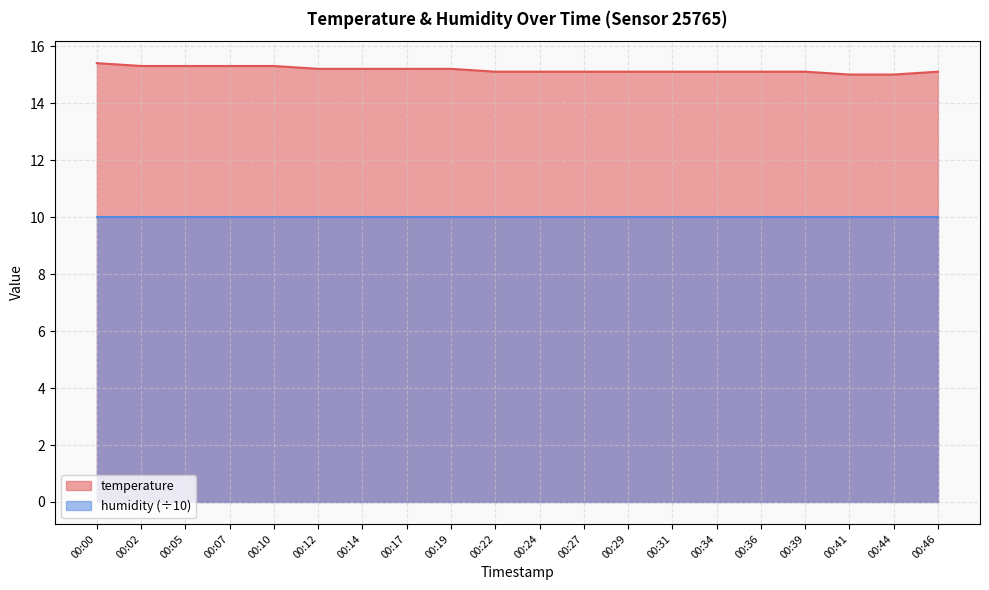

What is the difference between the maximum and second lowest values?

0.4